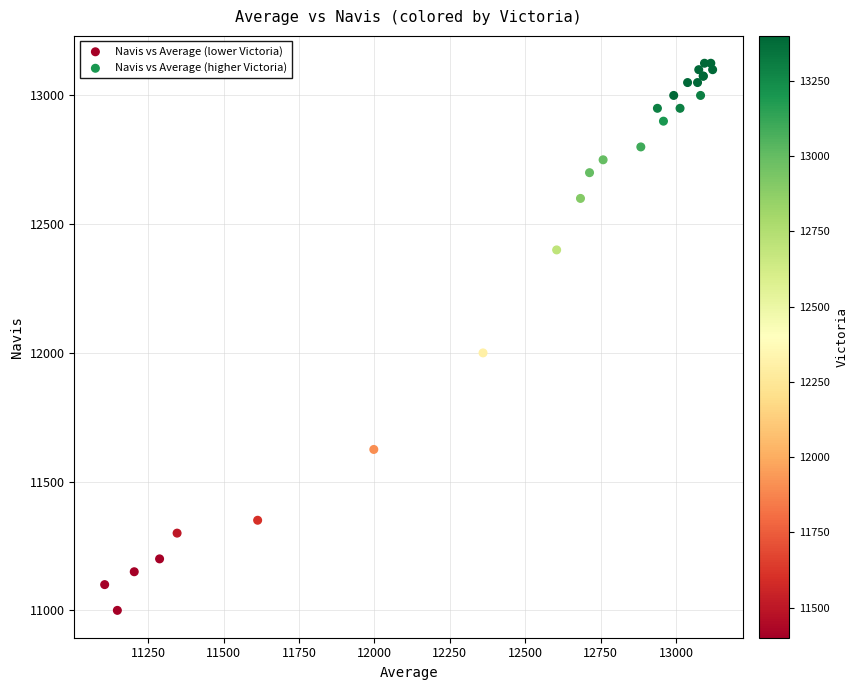

Which series contains the lowest Y value?

Navis vs Average (lower Victoria)